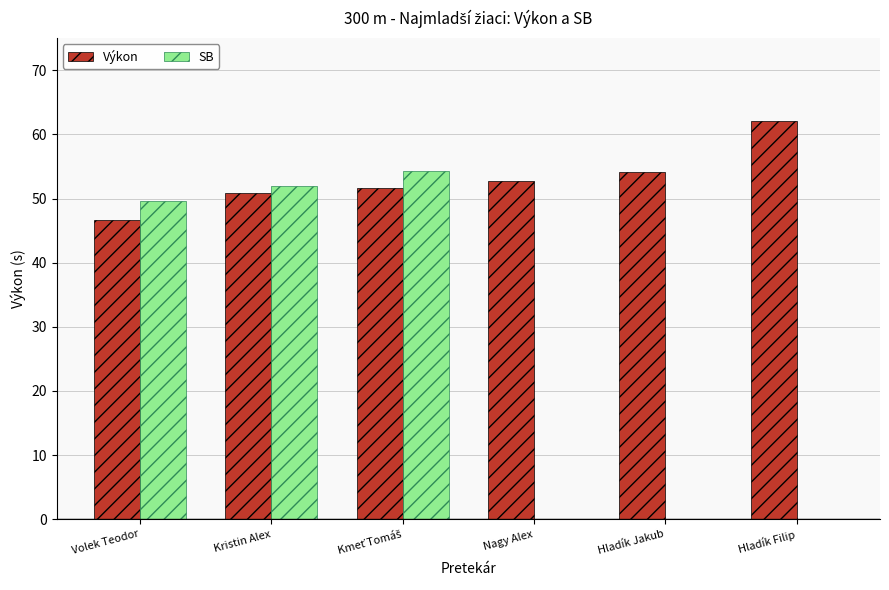

Count the number of categories in the chart.

6